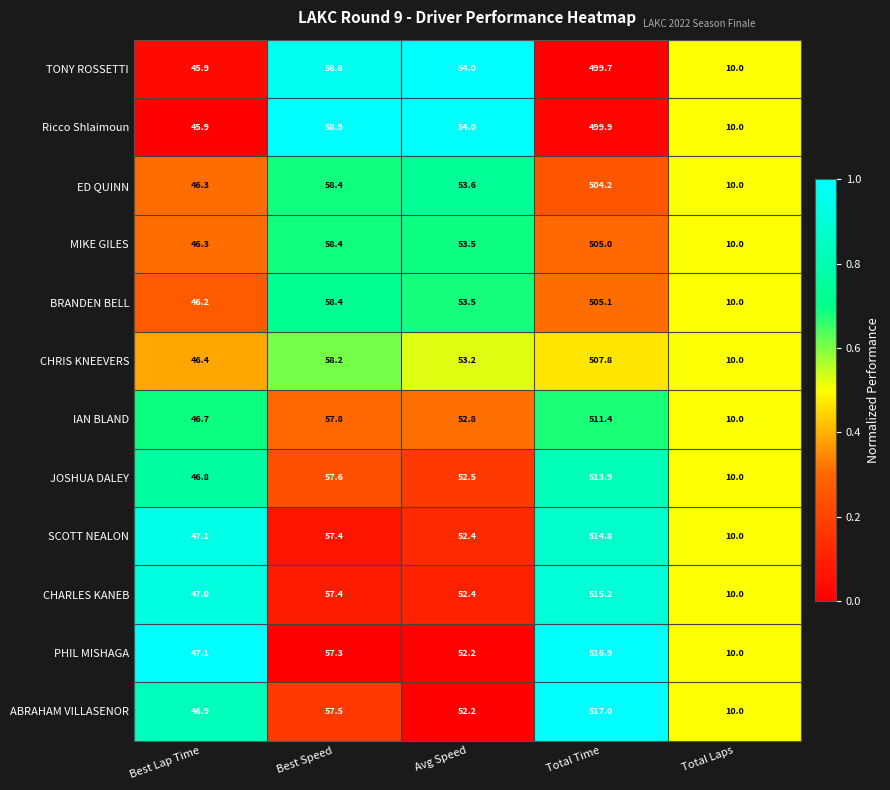

Between Best Speed and Avg Speed, which series saw the biggest shift?

ABRAHAM VILLASENOR